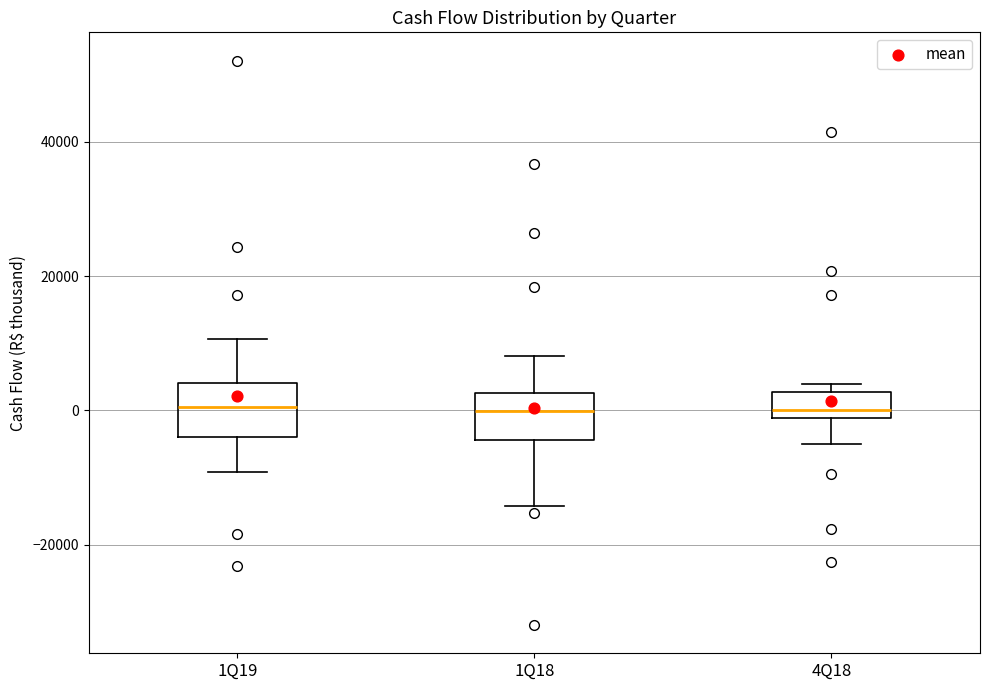

Reading left to right, read every box against the y-axis: the position of its median line, the range the box covers, and the ends of its whiskers. The values are not printed on the chart, so give them approximately, as read against the axis.

1Q19: median 0, box -4000 to 4000, whiskers -10000 to 10000
1Q18: median 0, box -4000 to 2000, whiskers -14000 to 8000
4Q18: median 0, box -2000 to 2000, whiskers -6000 to 4000